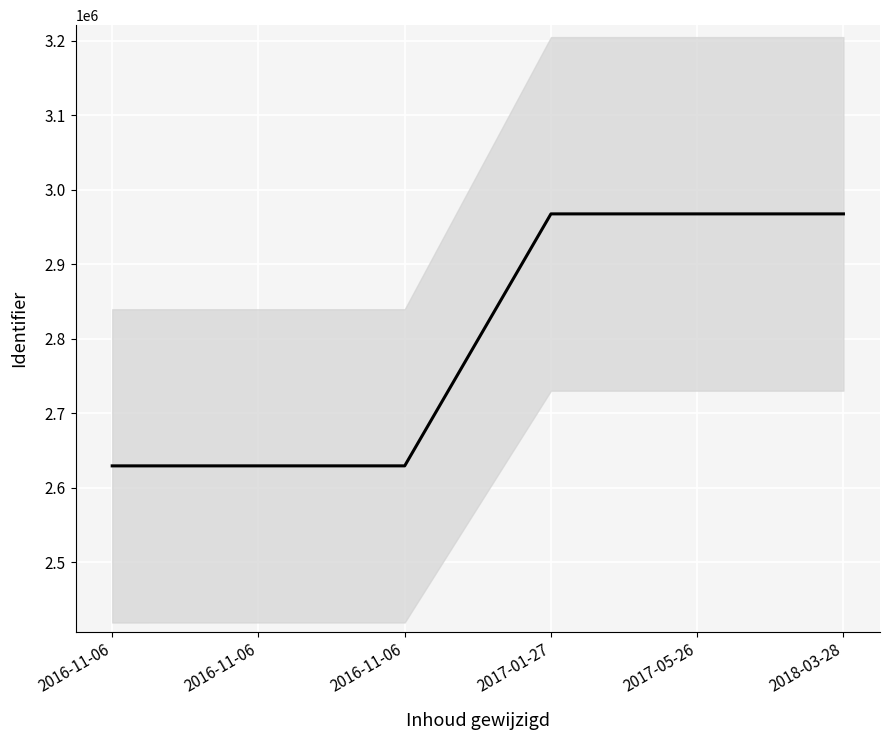

Between 2017-01-27 and 2018-03-28, which is larger?

2018-03-28